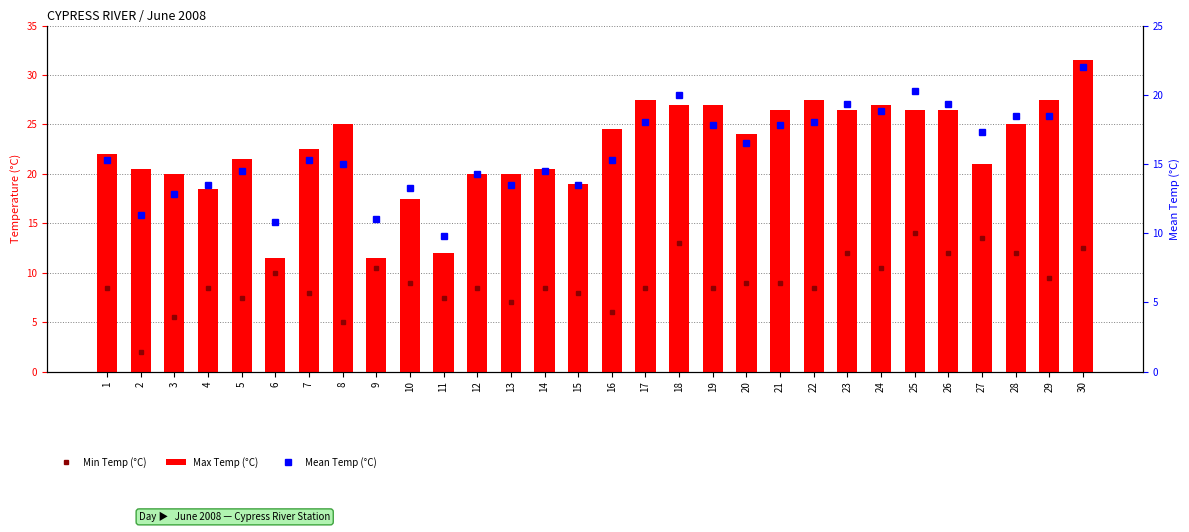

What is the value of the Mean Temp (°C) bar at the 7th from the left?

15.3